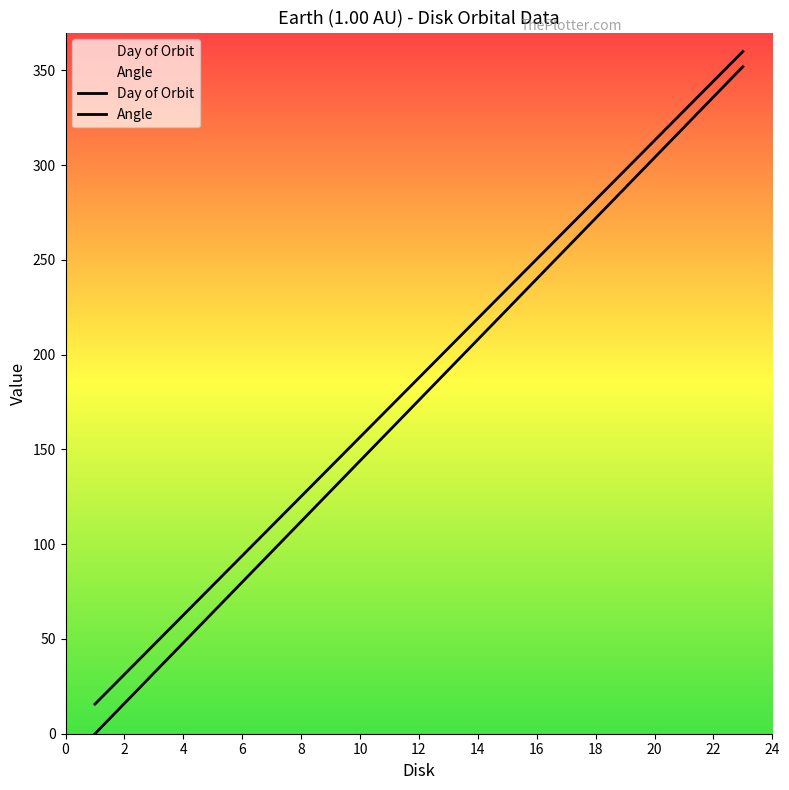

True or false: Angle and Day of Orbit intersect in this chart.

False